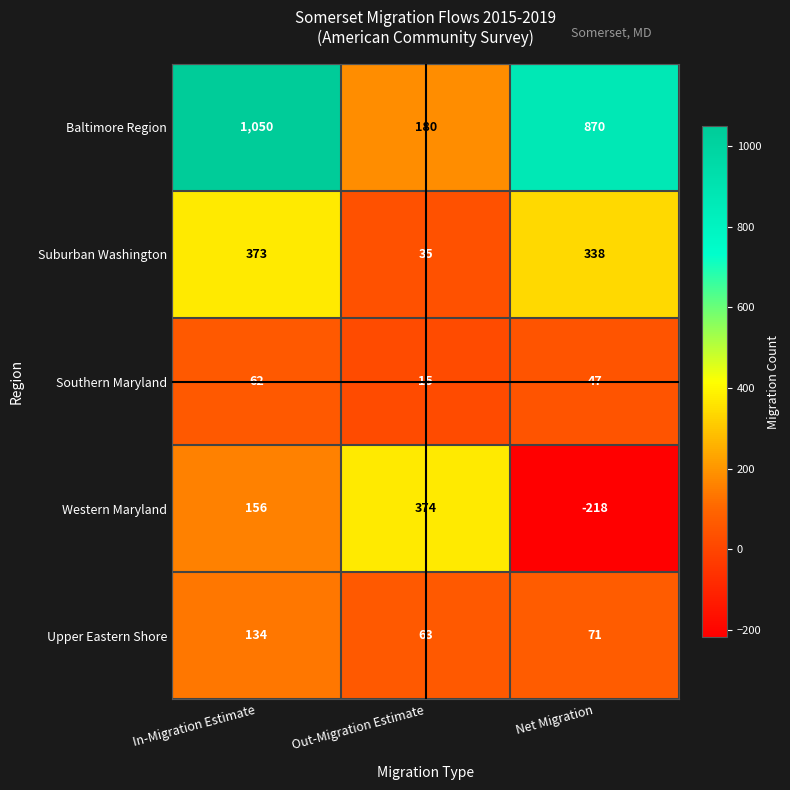

Reading left to right, list all the values displayed in this chart.

Baltimore Region: In-Migration Estimate=1050	Out-Migration Estimate=180	Net Migration=870
Suburban Washington: In-Migration Estimate=373	Out-Migration Estimate=35	Net Migration=338
Southern Maryland: In-Migration Estimate=62	Out-Migration Estimate=15	Net Migration=47
Western Maryland: In-Migration Estimate=156	Out-Migration Estimate=374	Net Migration=-218
Upper Eastern Shore: In-Migration Estimate=134	Out-Migration Estimate=63	Net Migration=71